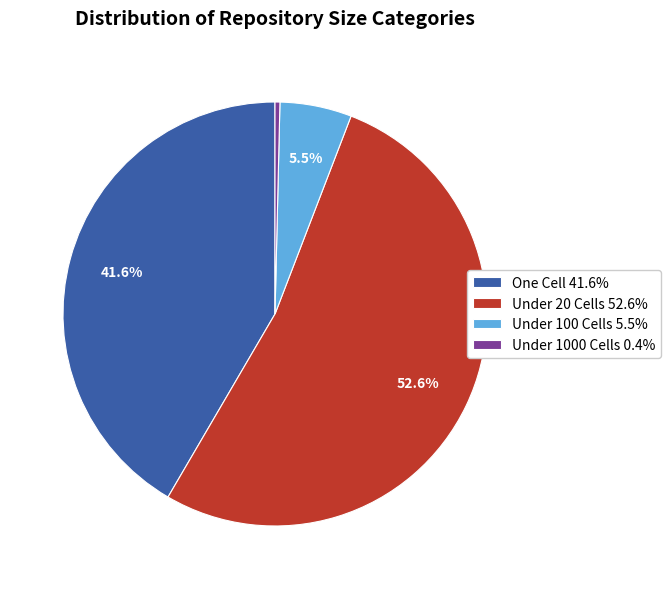

Does any single category account for the majority?

Yes